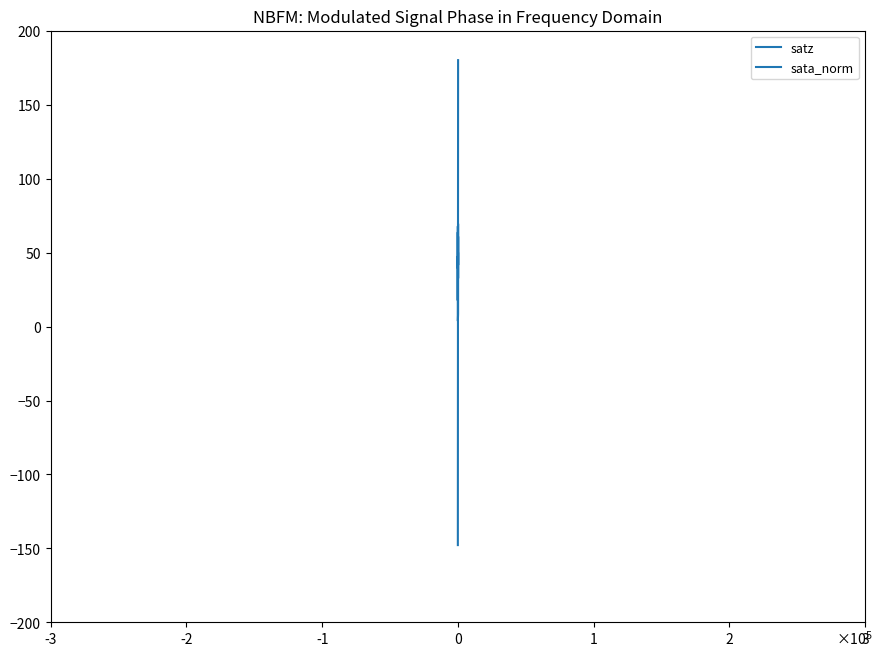

True or false: satz and sata_norm cross at least once.

True